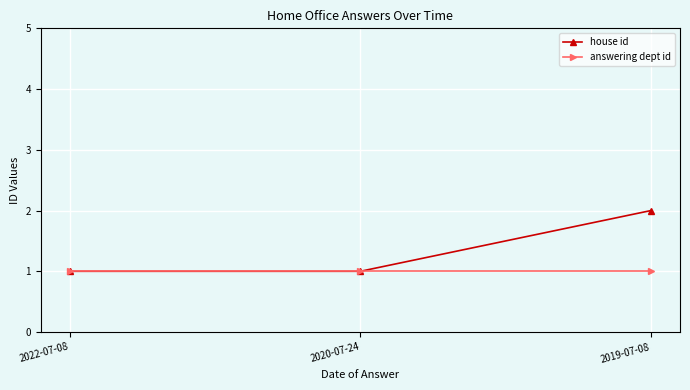

The house id series shows 2 at 2019-07-08. True or false?

True